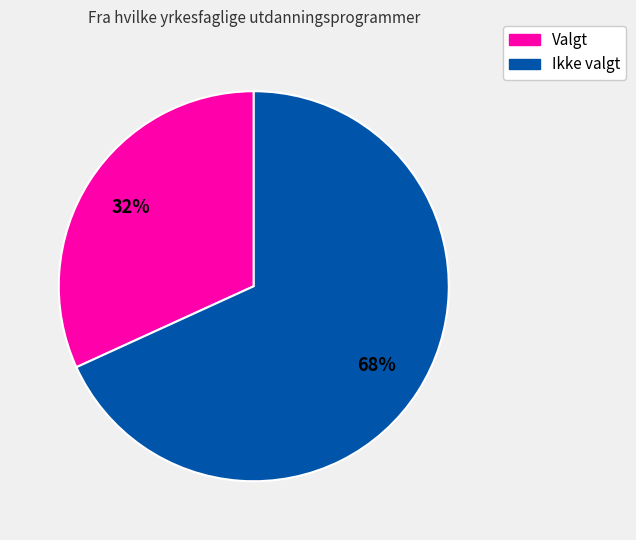

To the nearest percent, what is the difference between the largest and smallest slice percentages?

36%